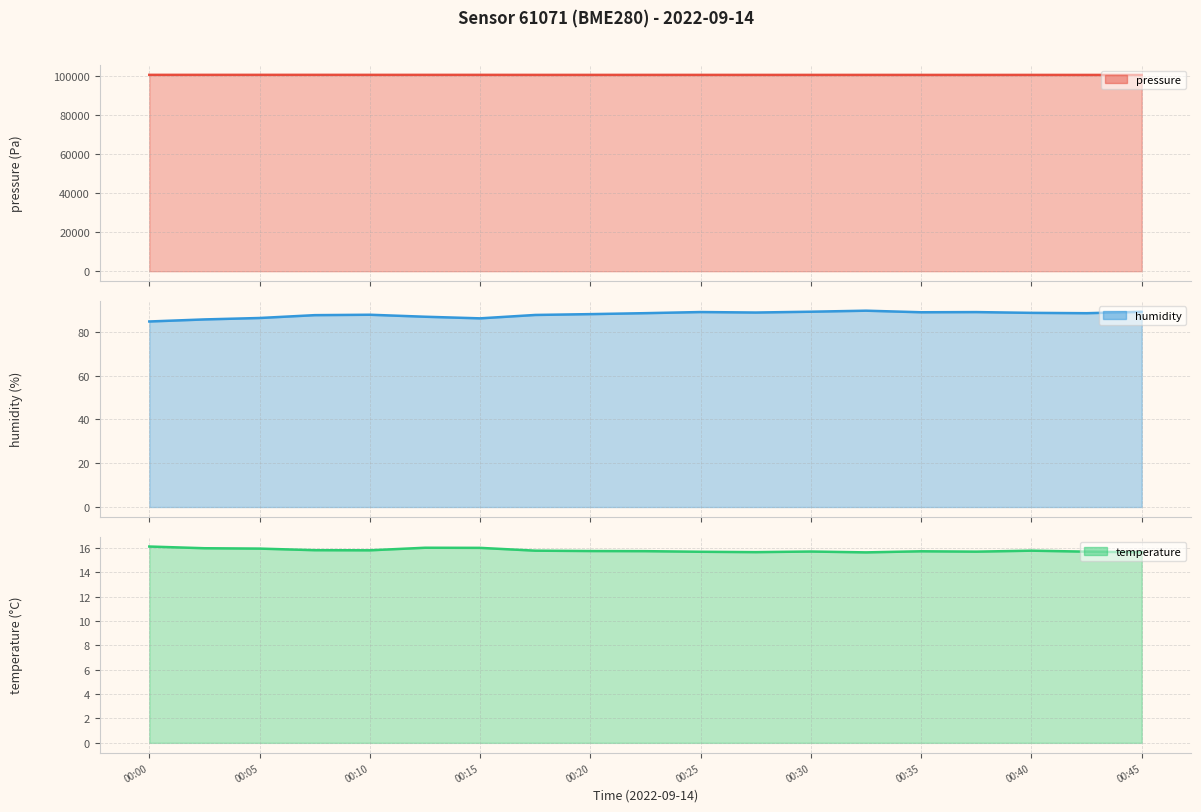

Which has a higher value, 00:37 or 00:42?

00:37